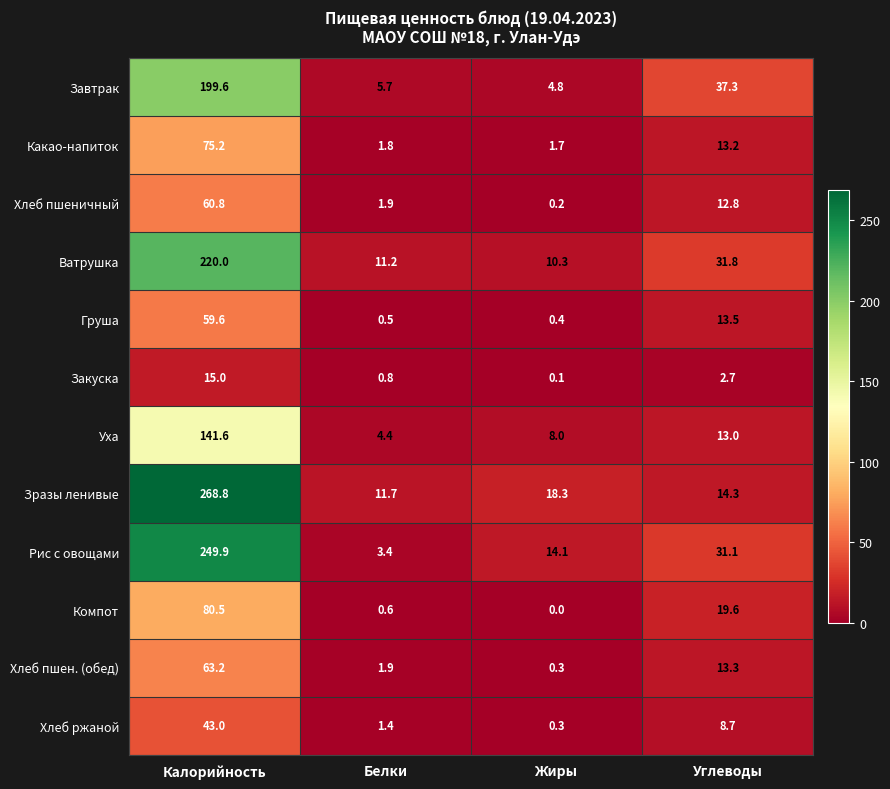

Is it true that Закуска equals 0.8 at Белки?

True